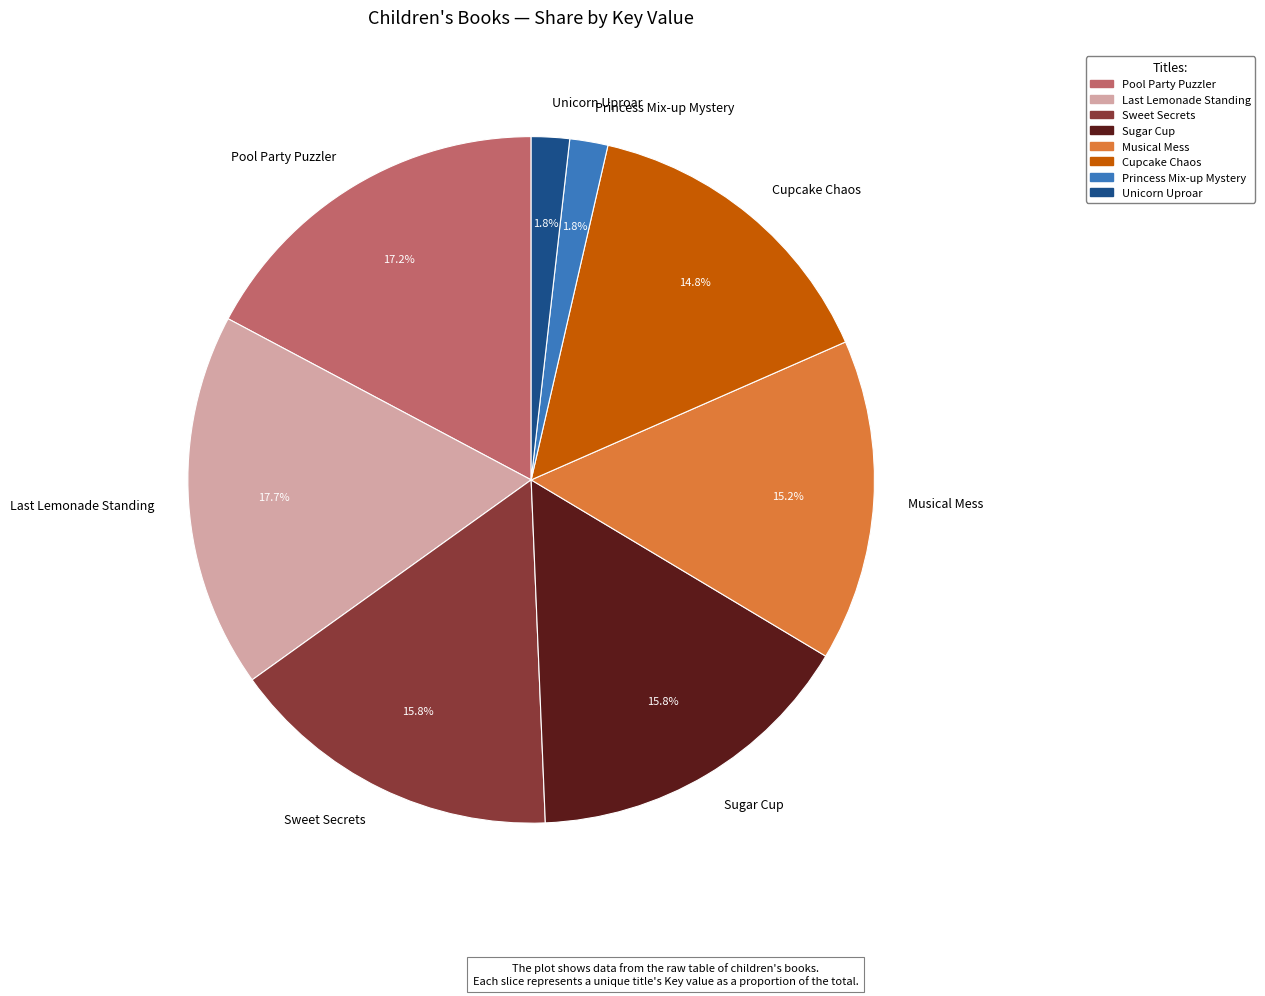

To the nearest percent, what is the average slice percentage?

12%